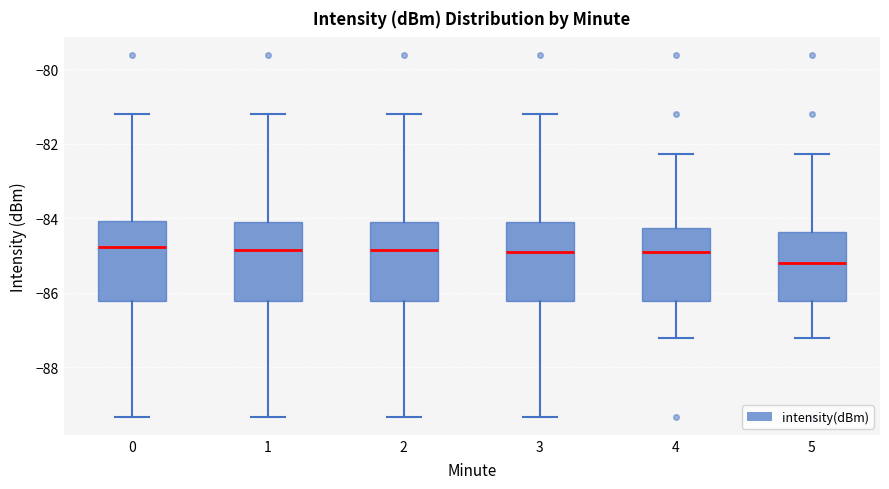

Reading left to right, read every box against the y-axis: the position of its median line, the range the box covers, and the ends of its whiskers. The values are not printed on the chart, so give them approximately, as read against the axis.

0: median -84.8, box -86.2 to -84.0, whiskers -89.4 to -81.2
1: median -84.8, box -86.2 to -84.0, whiskers -89.4 to -81.2
2: median -84.8, box -86.2 to -84.0, whiskers -89.4 to -81.2
3: median -85.0, box -86.2 to -84.0, whiskers -89.4 to -81.2
4: median -85.0, box -86.2 to -84.2, whiskers -87.2 to -82.2
5: median -85.2, box -86.2 to -84.4, whiskers -87.2 to -82.2